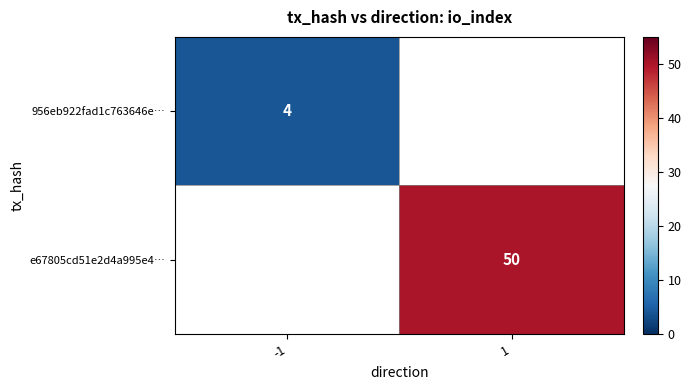

Is it true that e67805cd51e2d4a995e4… equals 27 at 1?

False